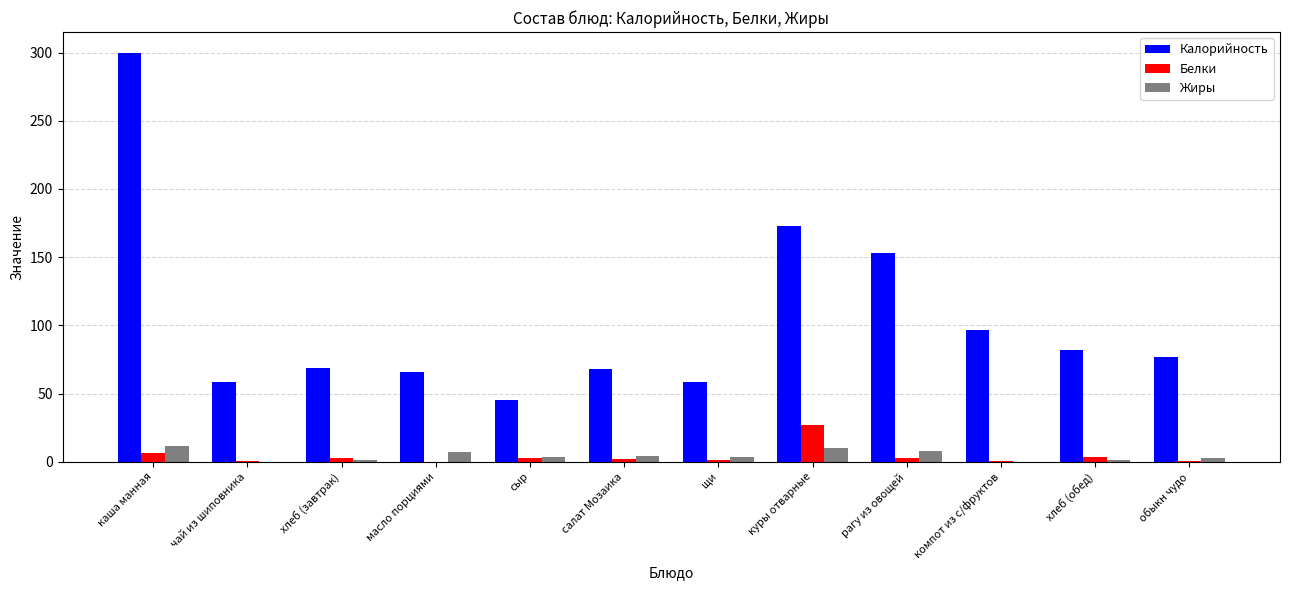

Which label corresponds to the largest value in the chart?

каша манная